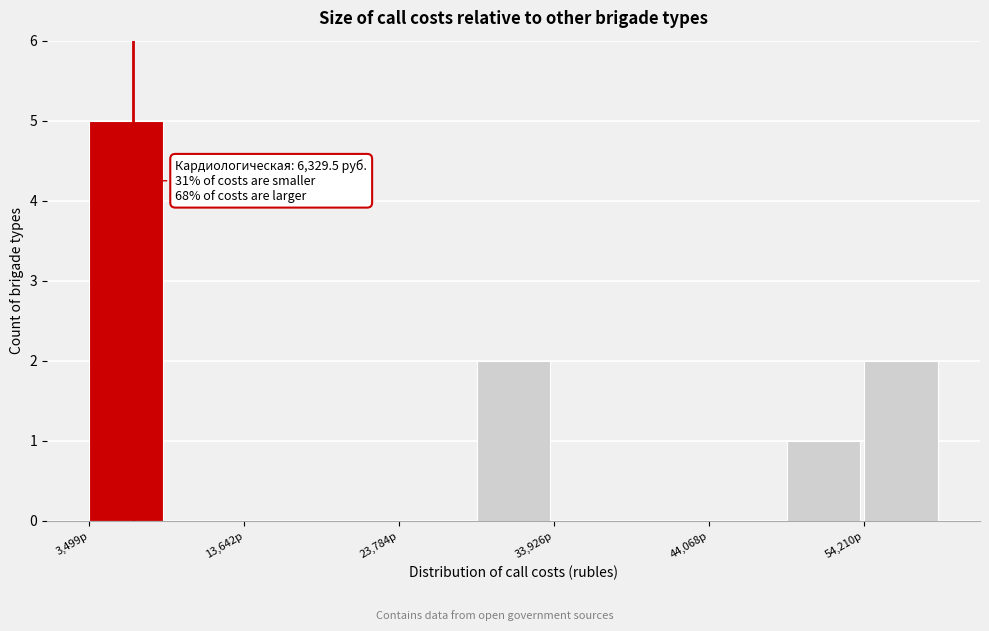

Around what value on the x-axis is the tallest bar? Give the approximate position of its centre, as read against the axis.

6000